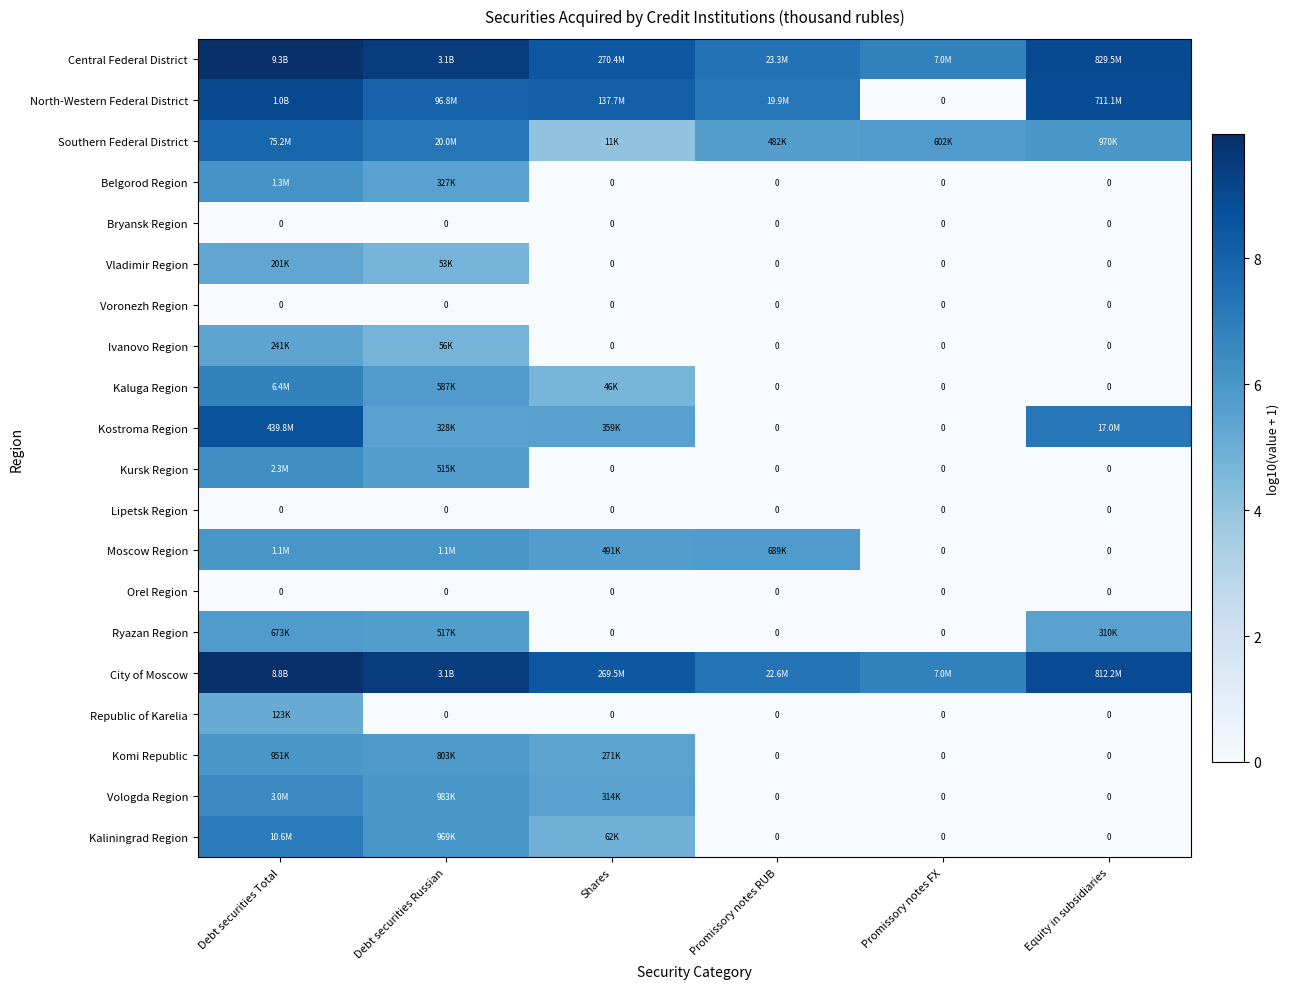

Is it true that City of Moscow equals 2.0 at Shares?

False